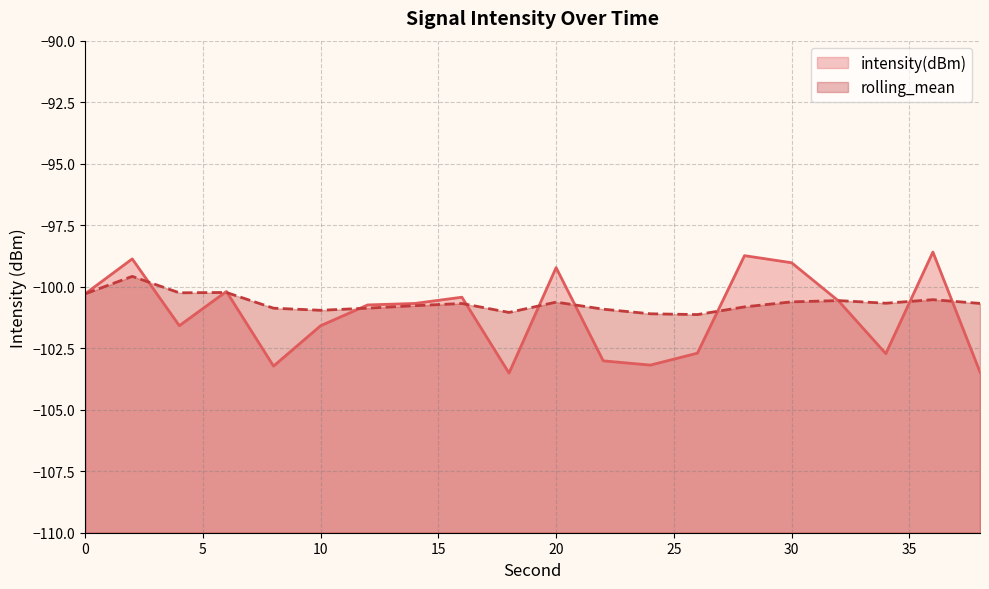

What is the spread (max minus min) of values at 10?

0.6